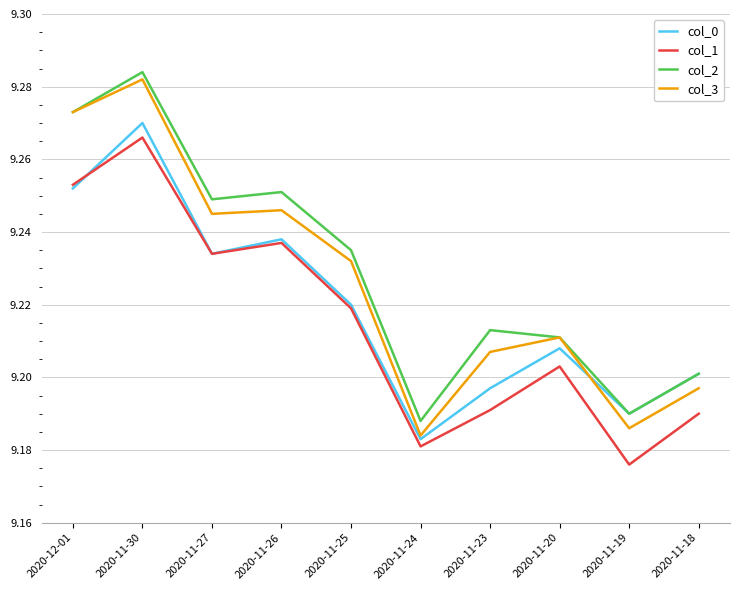

How many interior local valleys does the col_0 series have?

3